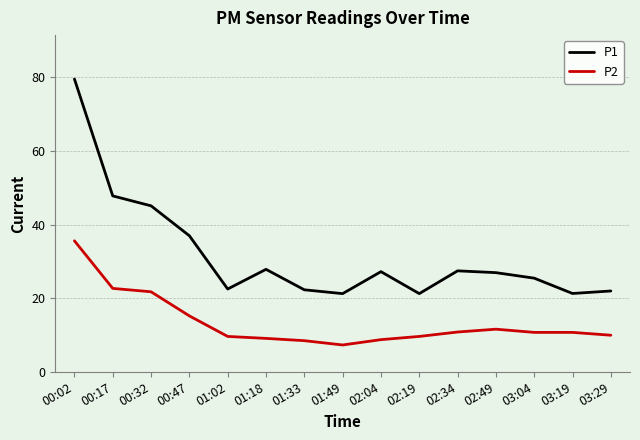

What is the difference between the maximum and second lowest values in the P1 series?

58.3